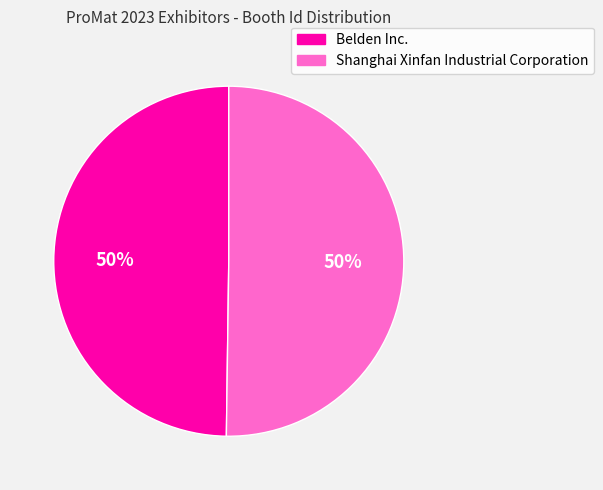

Combined, do Belden Inc. and Shanghai Xinfan Industrial Corporation account for over 50%?

Yes